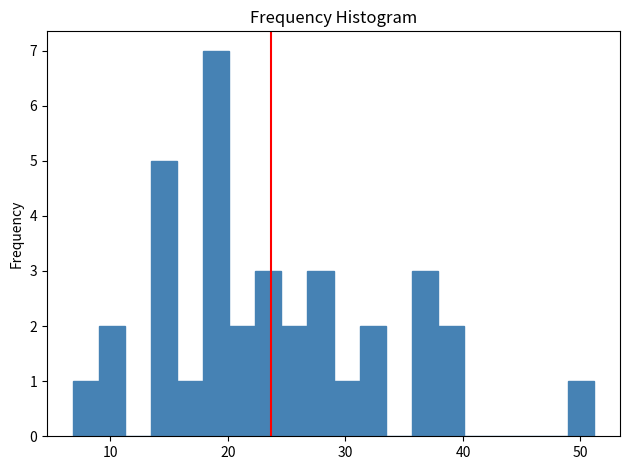

Around what value on the x-axis is the tallest bar? Give the approximate position of its centre, as read against the axis.

19